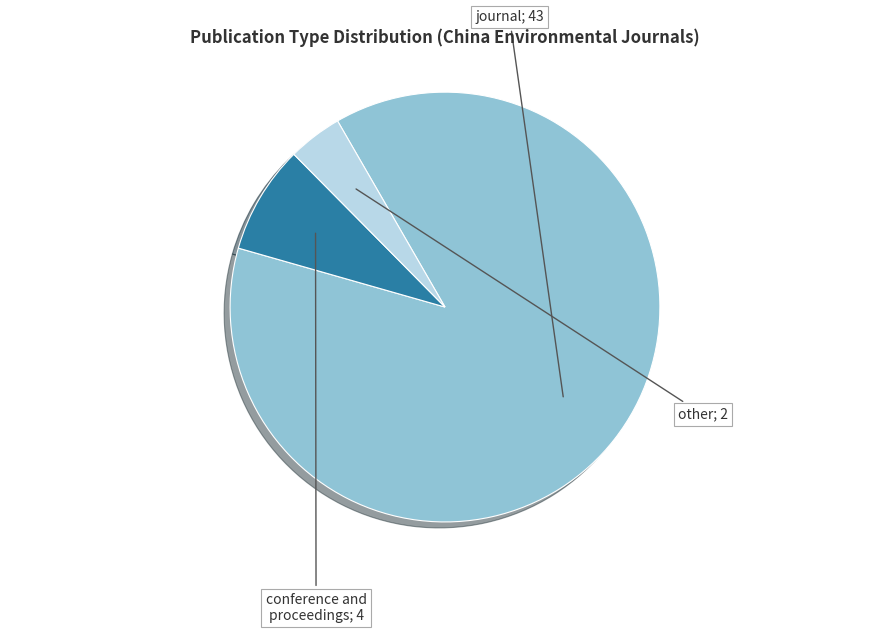

Is there a majority slice in this chart?

Yes